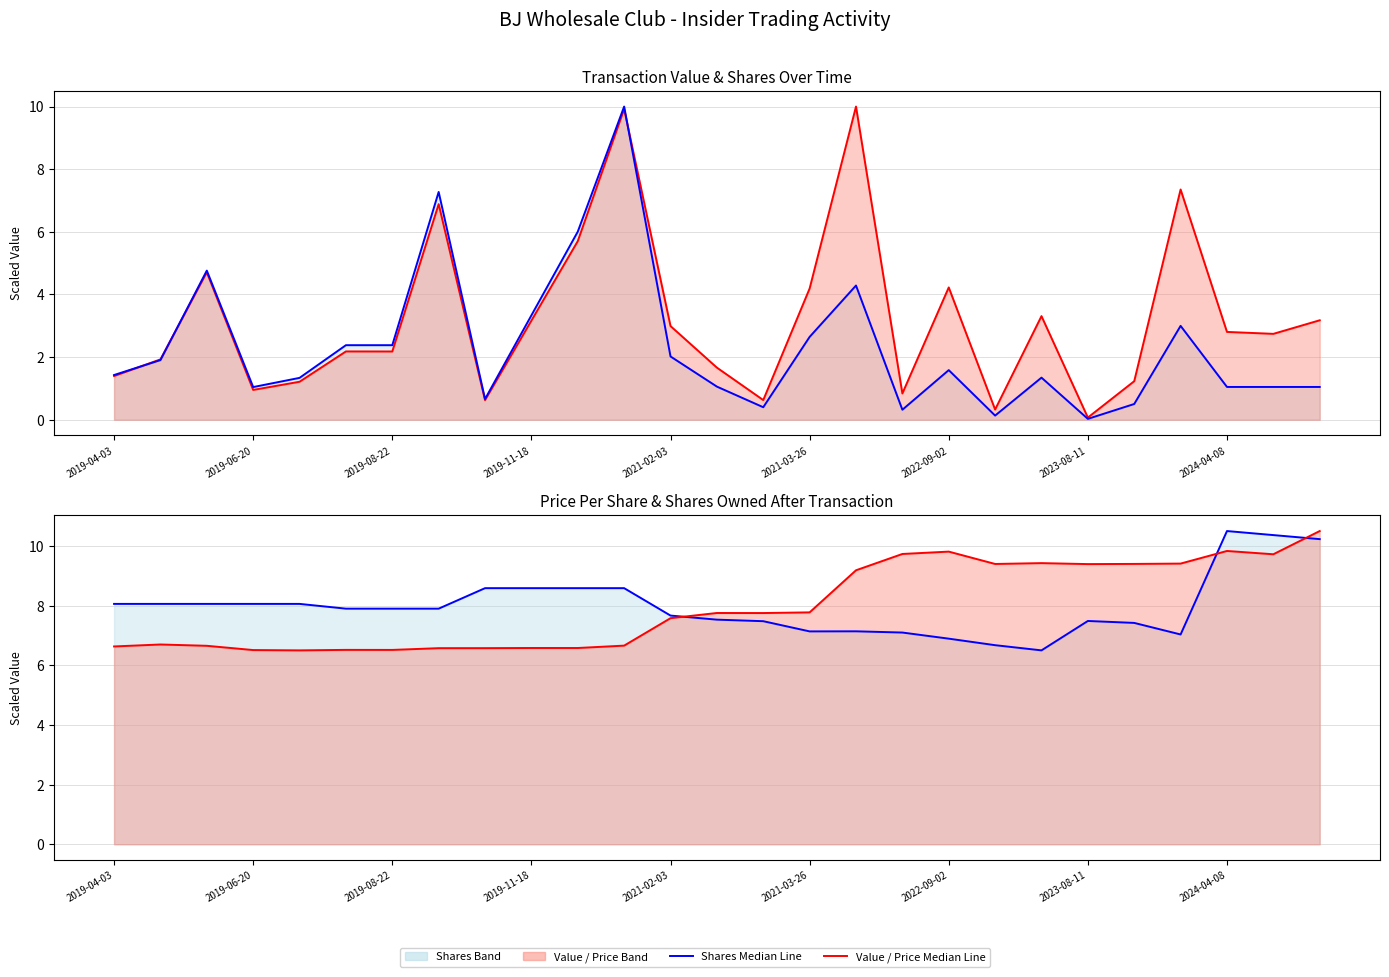

List the labels in order of Transaction Value Median value, largest first.

16, 11, 23, 2023-08-11, 10, 2019-08-22, 18, 15, 20, 26, 9, 12, 24, 25, 2021-03-26, 2022-09-02, 2019-06-20, 13, 2019-04-03, 22, 2021-02-03, 2019-11-18, 17, 14, 2024-04-08, 19, 21